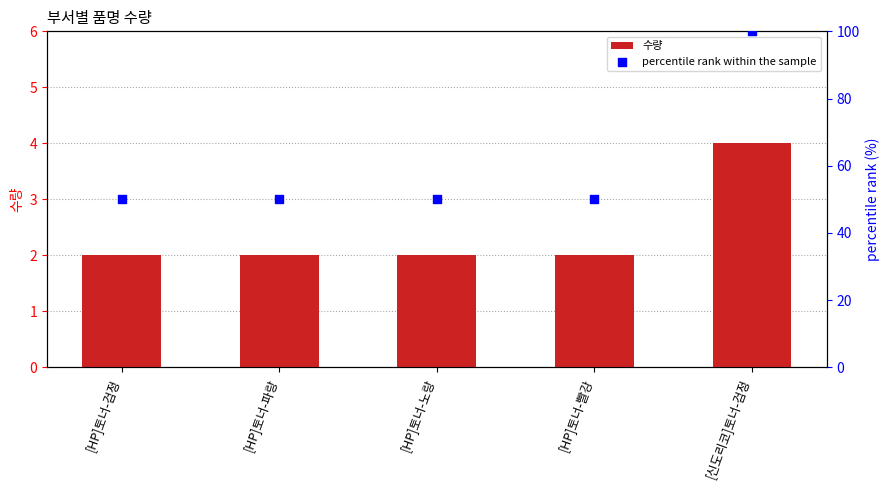

Is the value of percentile rank within the sample at [HP]토너-노랑 greater than the value of 수량 at [HP]토너-빨강?

Yes